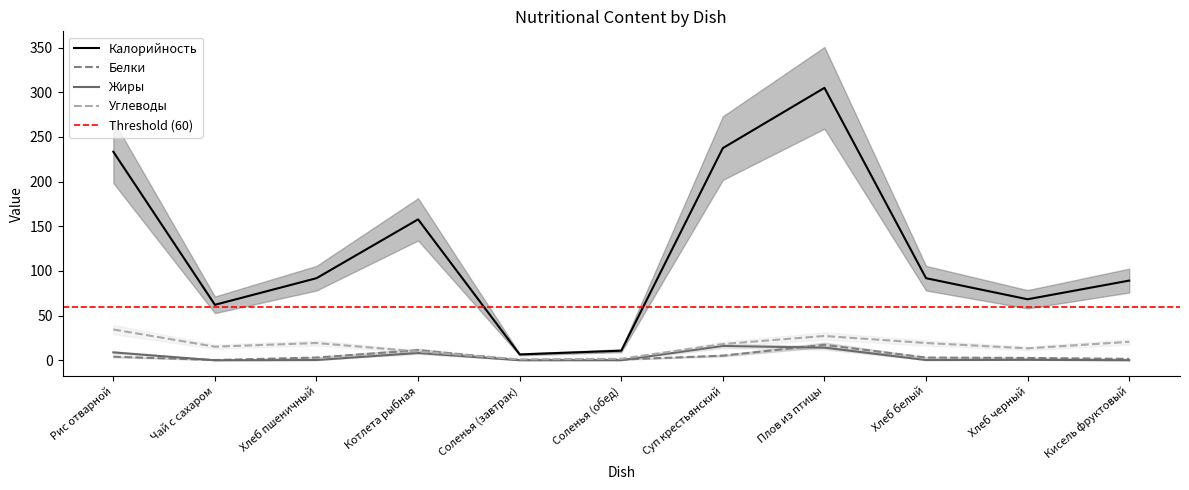

What is the difference between the highest and lowest values at Плов из птицы?

290.9